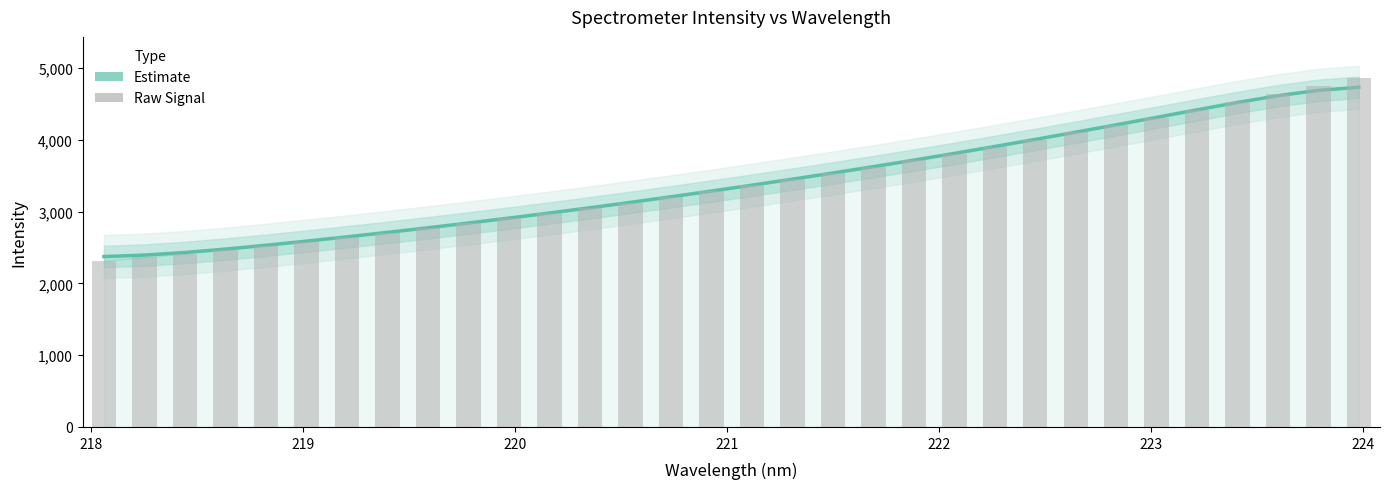

What is the sum of all Intensity (Estimate) values?

109437.5